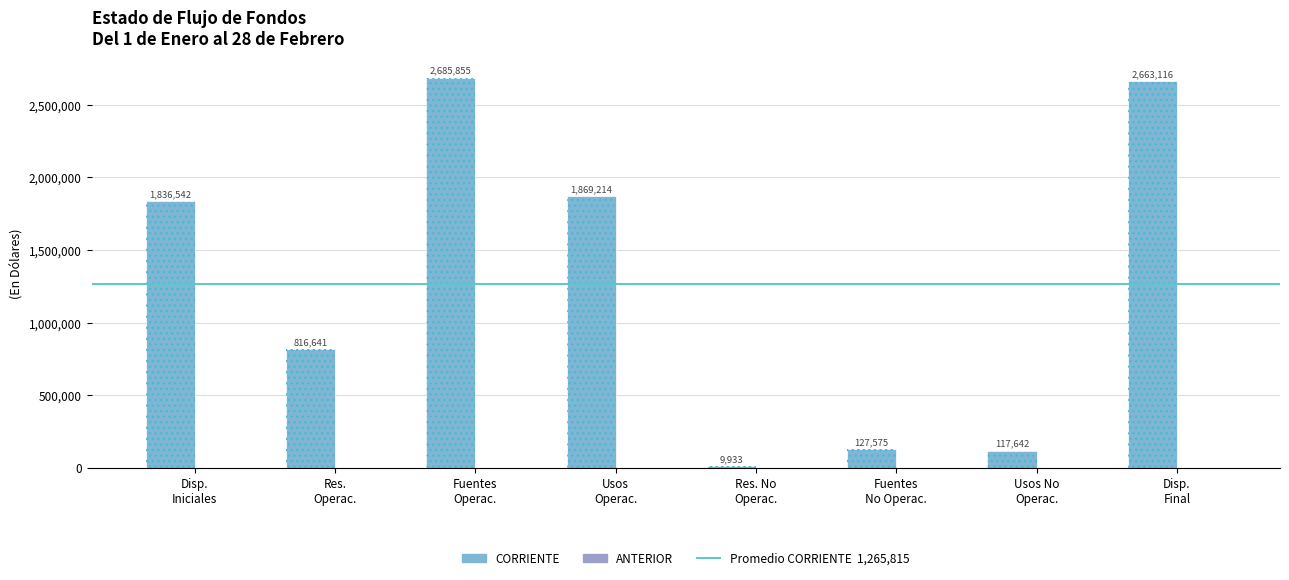

What is the change in value from Usos No Operac. to Disp. Final?

+2545474.6